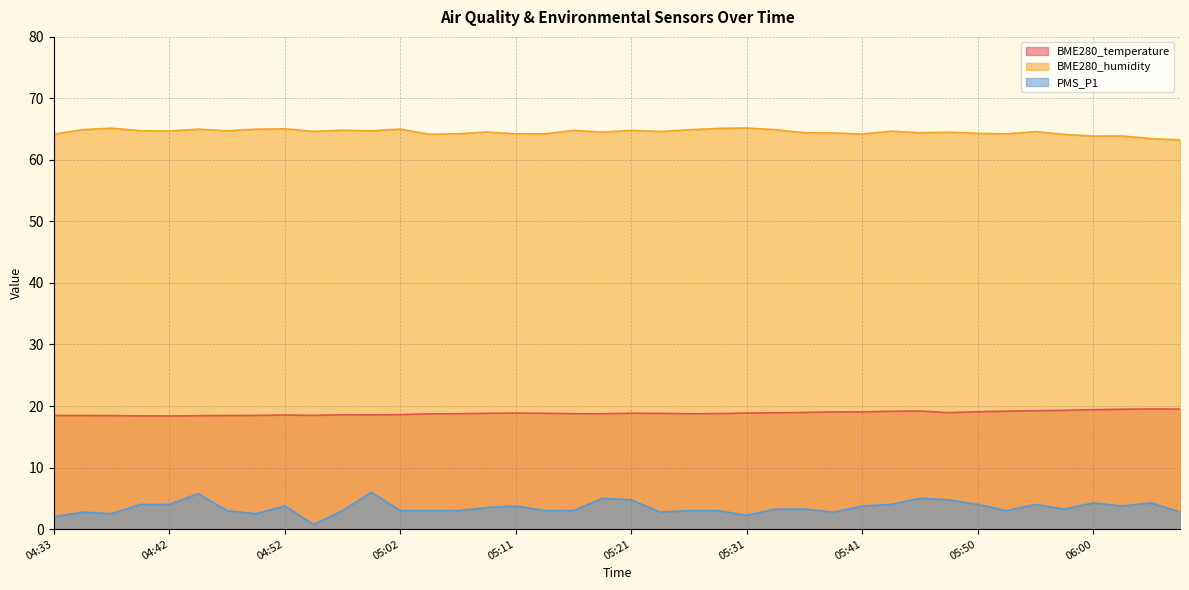

True or false: PMS_P1 has more than 1 points higher than both neighbors.

True